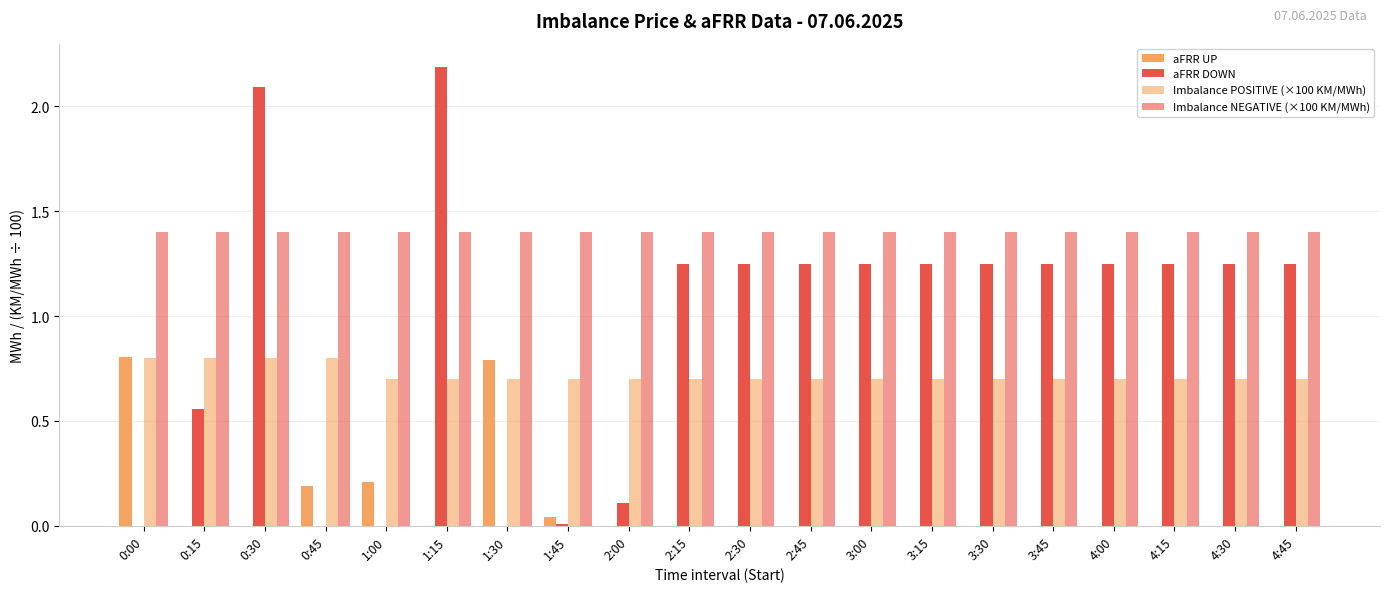

How many groups of bars are there?

20